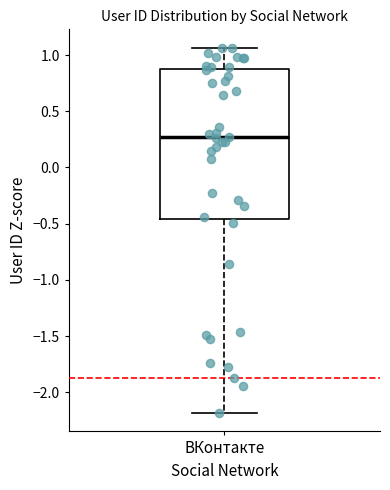

Transcribe this box plot: give where the median line is, the range the box spans, and where the two whiskers end, as read against the y-axis. The values are not printed on the chart, so give them approximately, as read against the axis.

median 0.25, box -0.45 to 0.85, whiskers -2.20 to 1.05